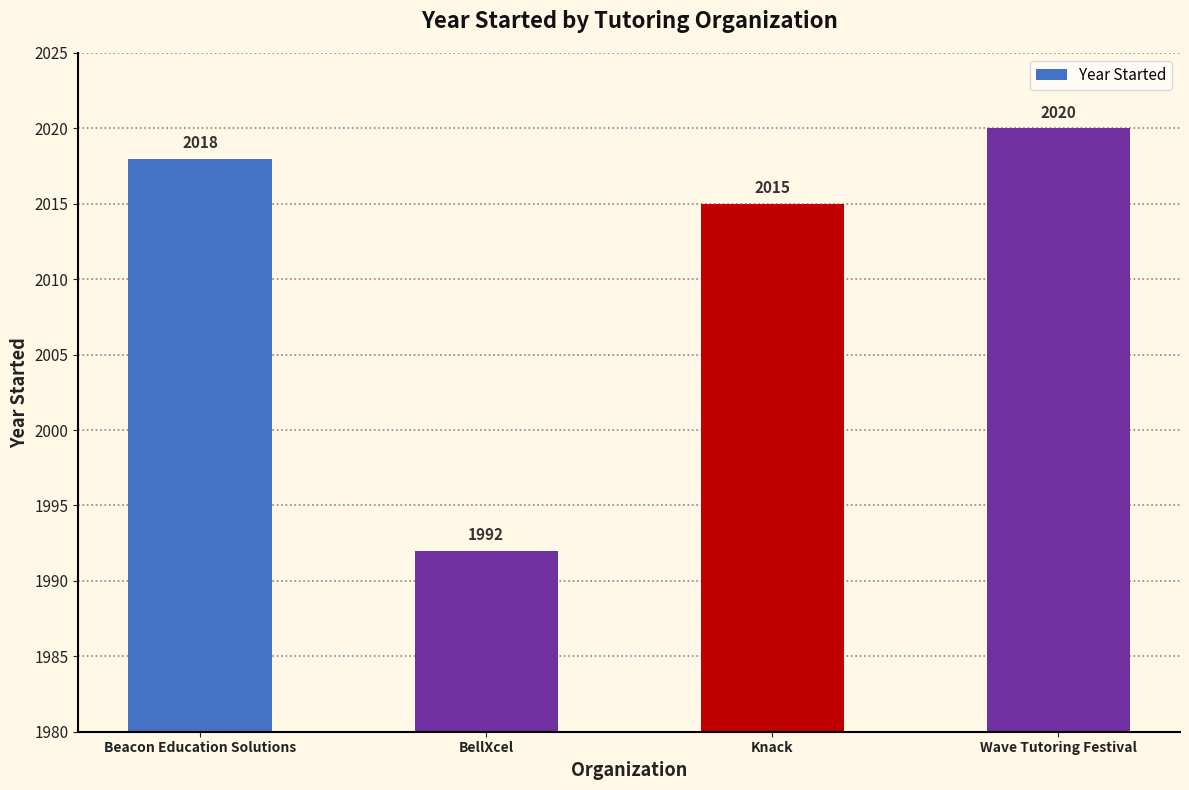

Rank the categories by value from lowest to highest.

BellXcel, Knack, Beacon Education Solutions, Wave Tutoring Festival